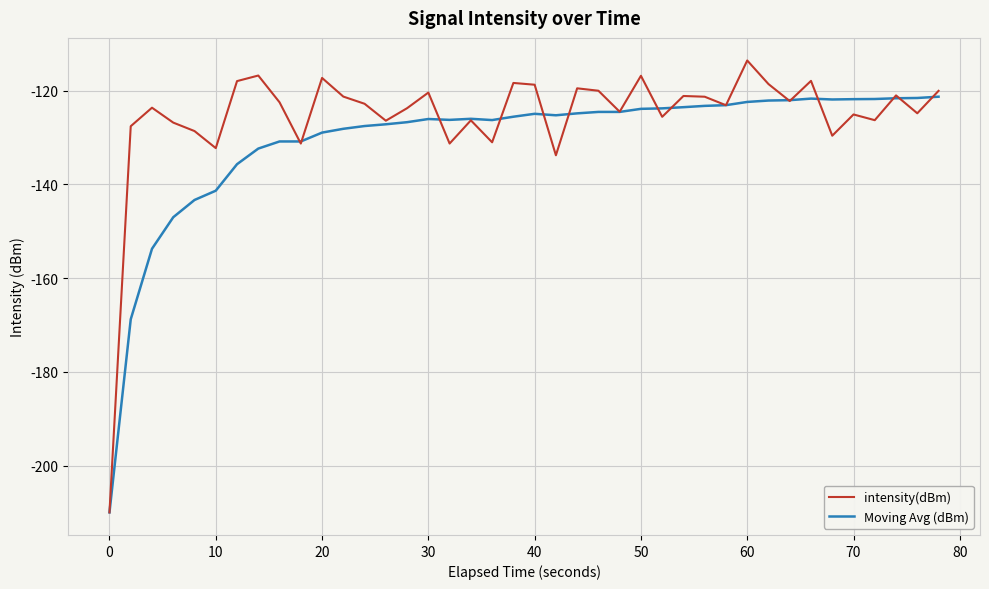

What is the greatest value displayed?

-113.6